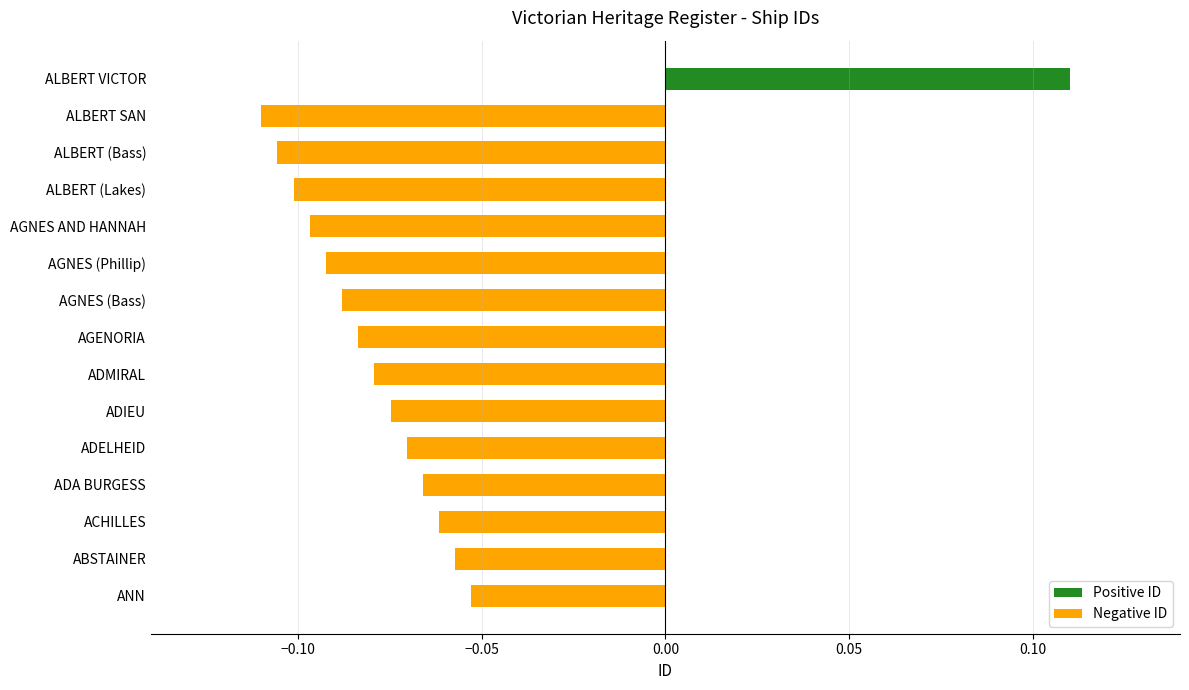

What is the sum of all values?

-1.0